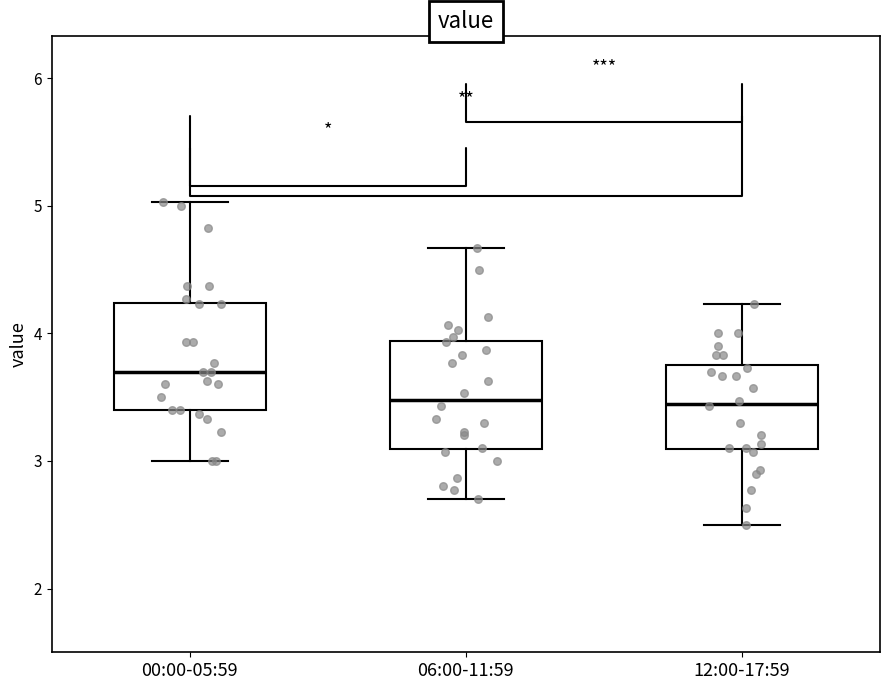

Reading left to right, read every box against the y-axis: the position of its median line, the range the box covers, and the ends of its whiskers. The values are not printed on the chart, so give them approximately, as read against the axis.

00:00-05:59: median 3.7, box 3.4 to 4.2, whiskers 3.0 to 5.0
06:00-11:59: median 3.5, box 3.1 to 3.9, whiskers 2.7 to 4.7
12:00-17:59: median 3.5, box 3.1 to 3.8, whiskers 2.5 to 4.2